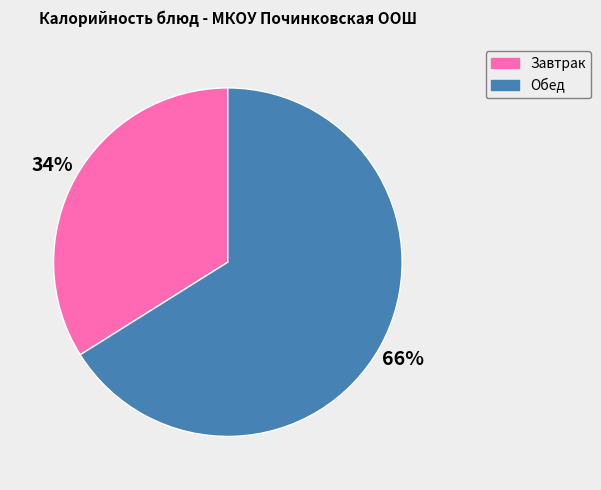

True or false: Завтрак accounts for 34% of the total.

True